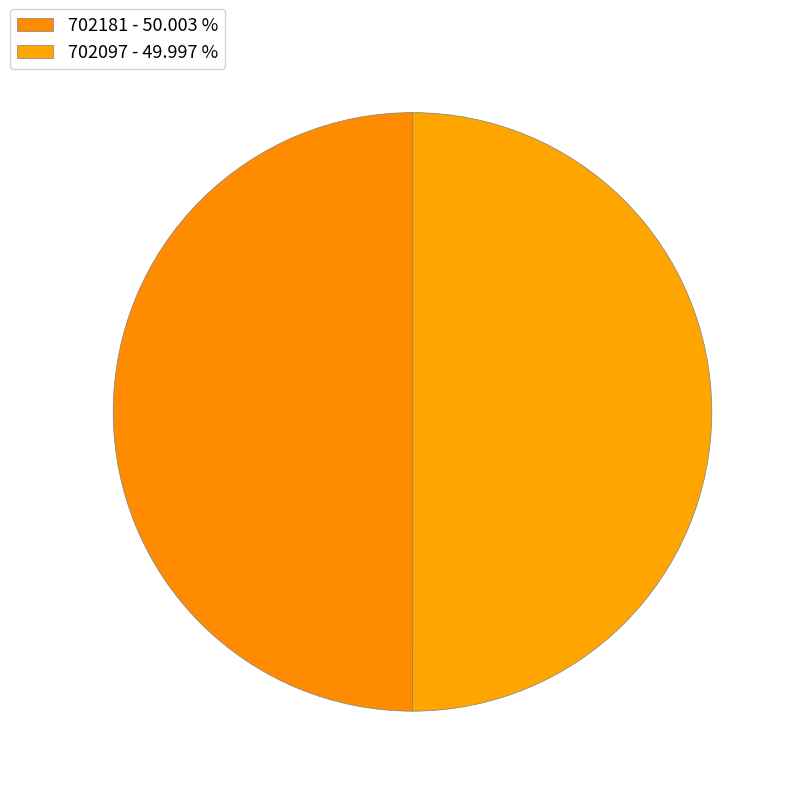

Which slice is the largest?

702181